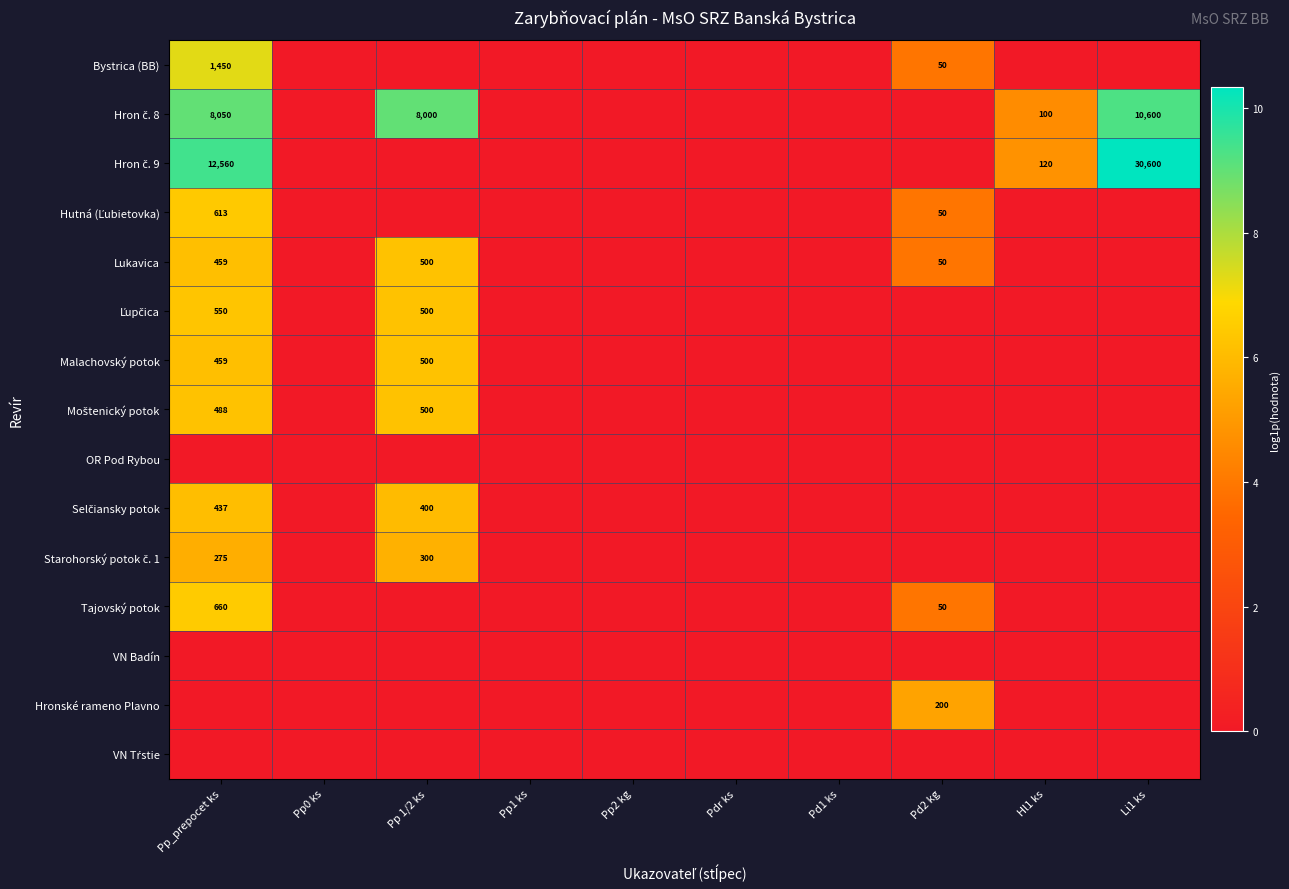

The value of Lukavica at Pd2 kg is 50. True or false?

True